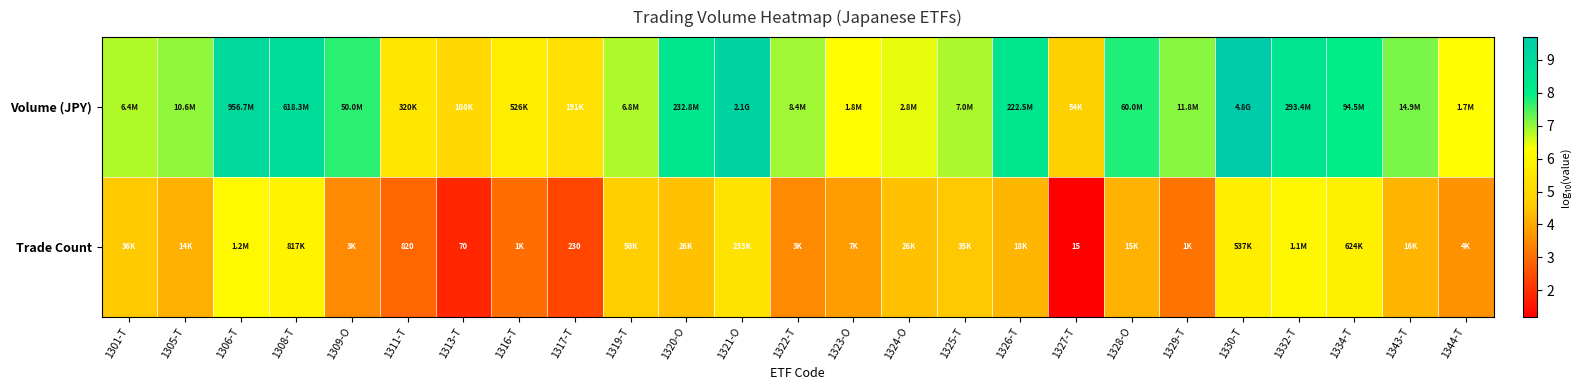

Is the value of Trade Count at 1329-T greater than the value of Volume (JPY) at 1344-T?

No